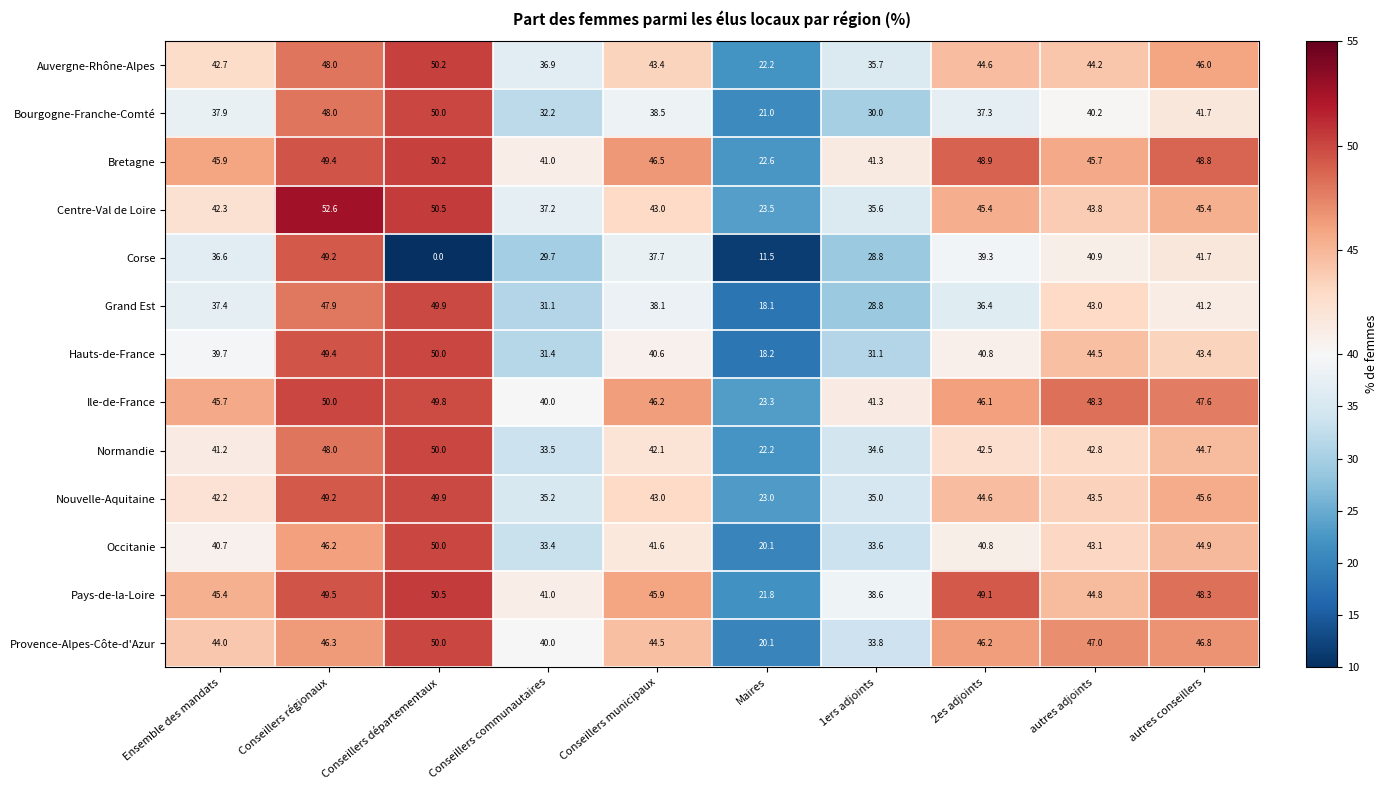

What is the difference between the highest and lowest values at Conseillers communautaires?

11.3